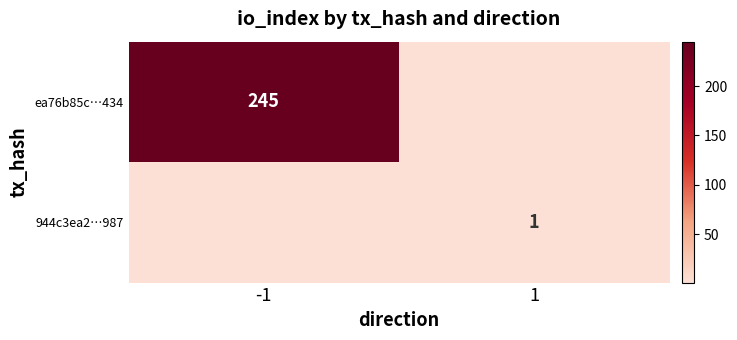

The ea76b85c…434 series shows 245 at -1. True or false?

True